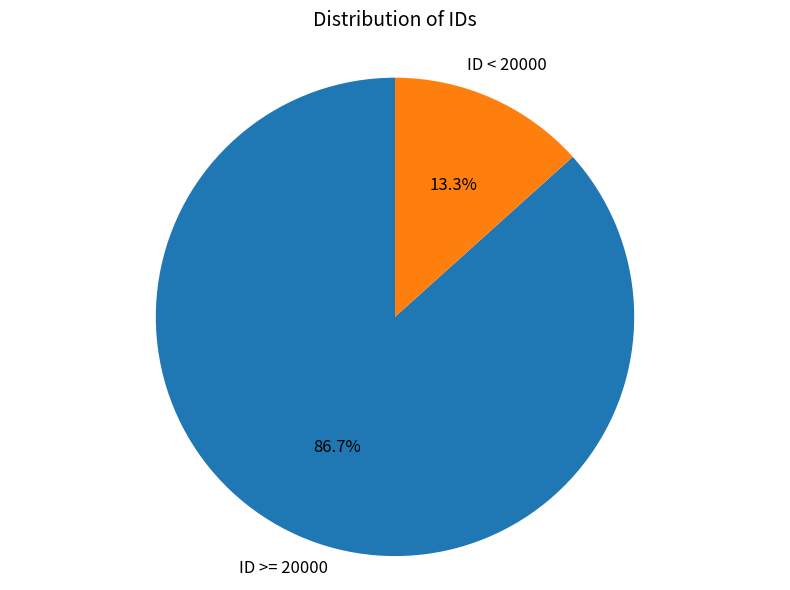

Does any single category account for the majority?

Yes